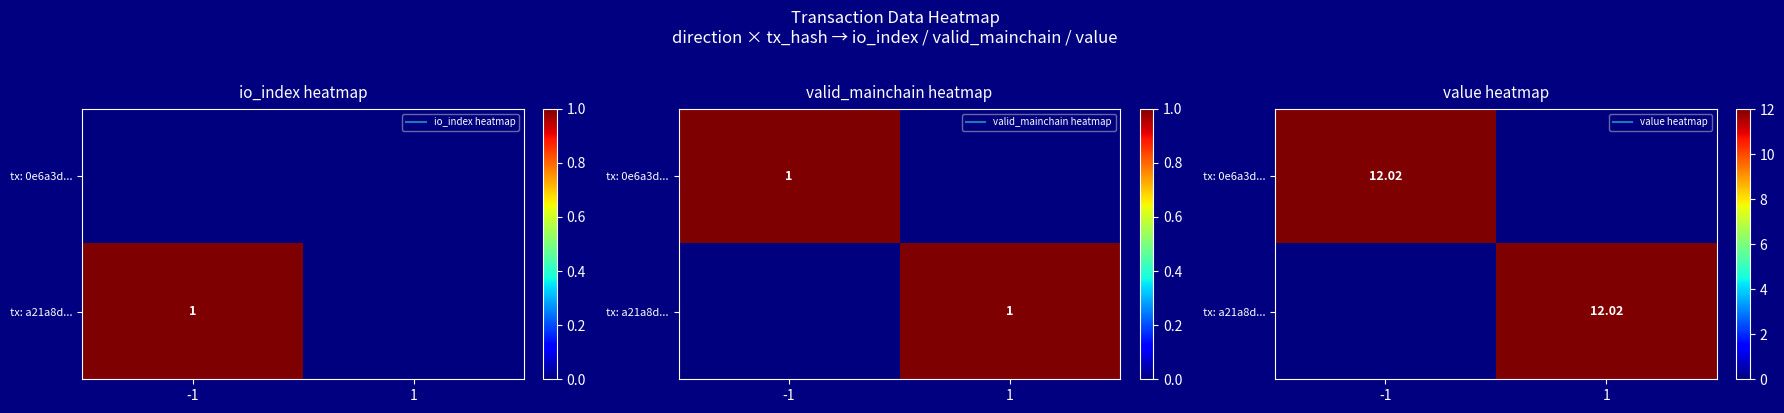

Is it true that tx: 0e6a3d... equals 0.0 at 1?

True